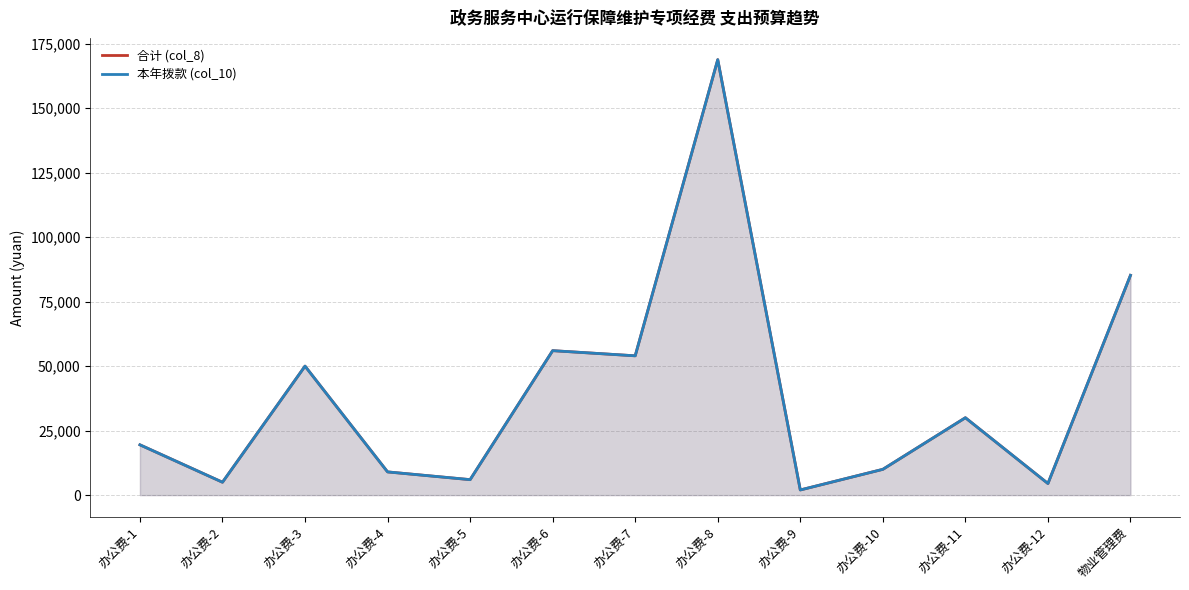

True or false: 本年拨款 (col_10) has more than 0 interior local peaks.

True